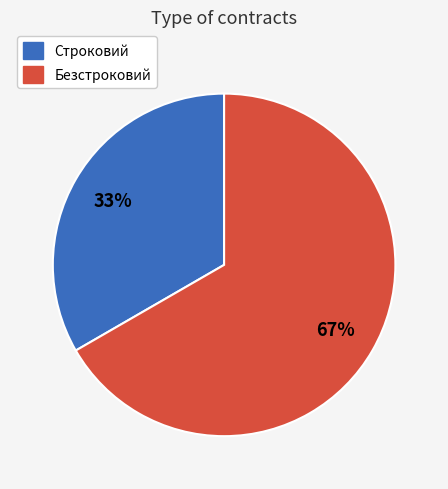

Does any single category account for the majority?

Yes